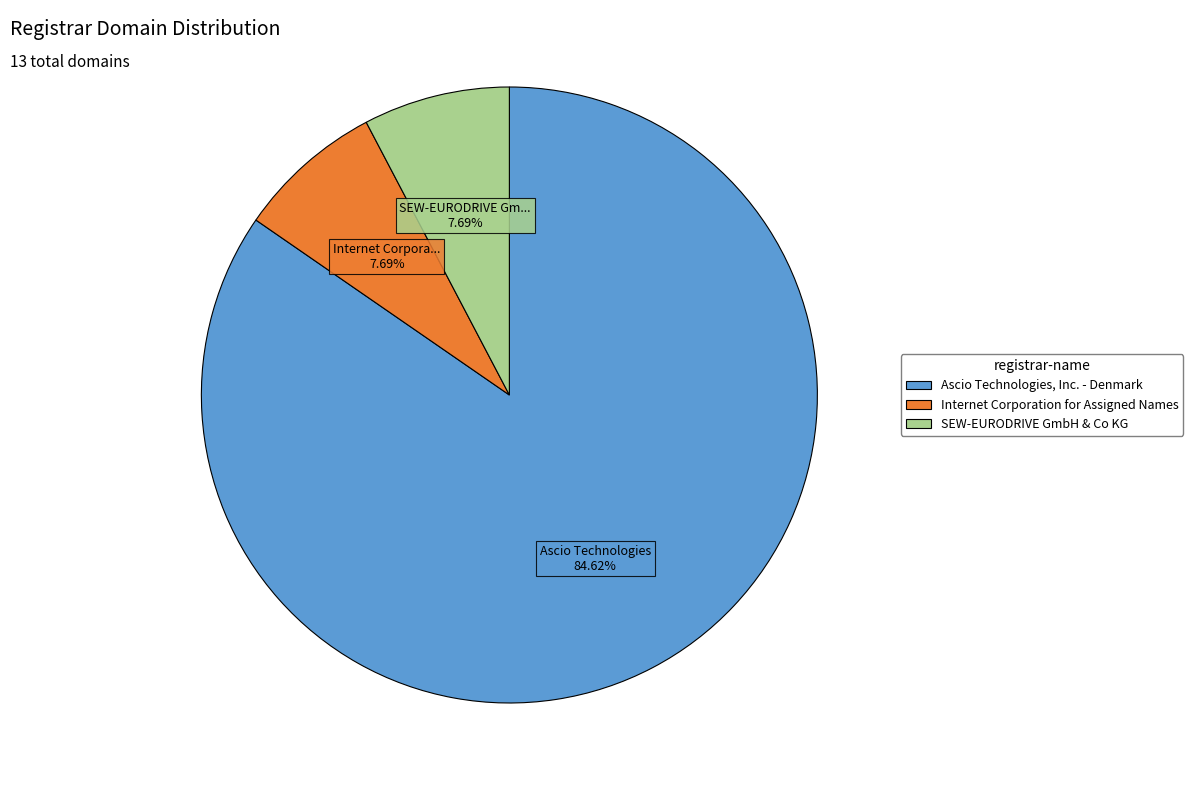

The SEW-EURODRIVE GmbH & Co KG slice represents 1% of the pie. True or false?

False